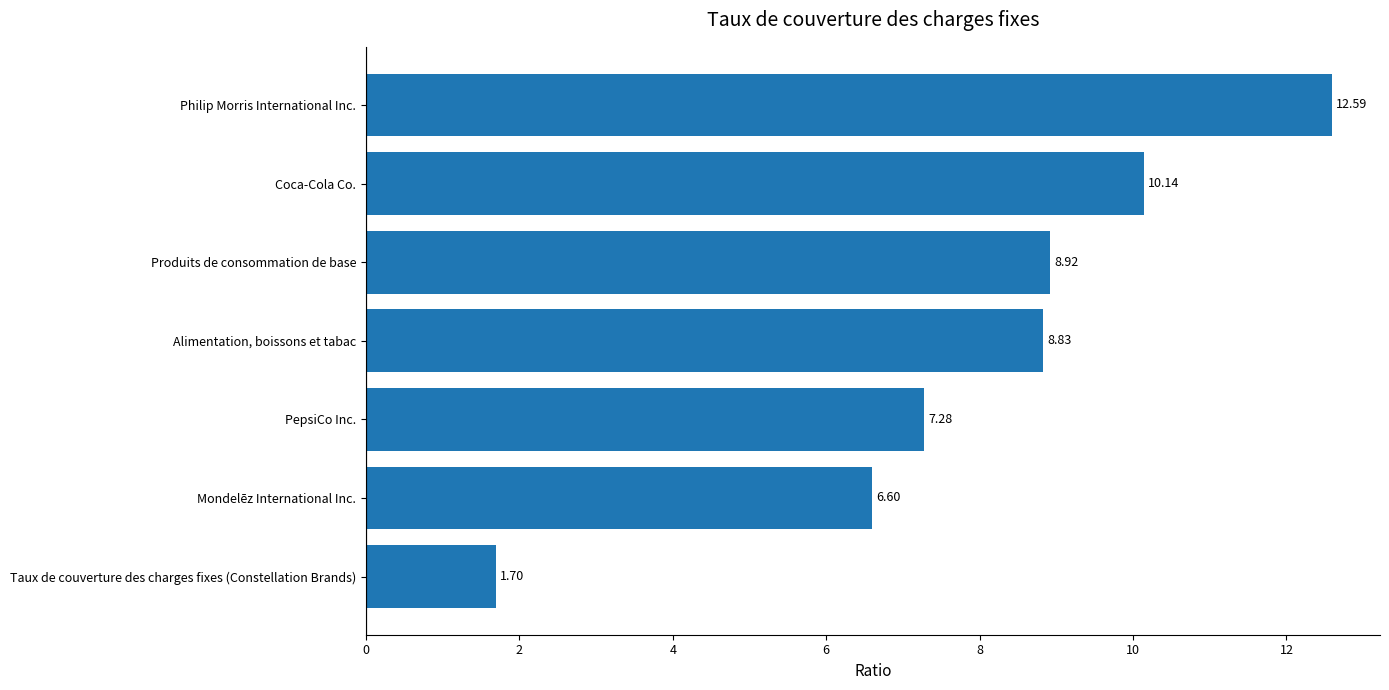

What is the label of the 5th bar from the top?

PepsiCo Inc.